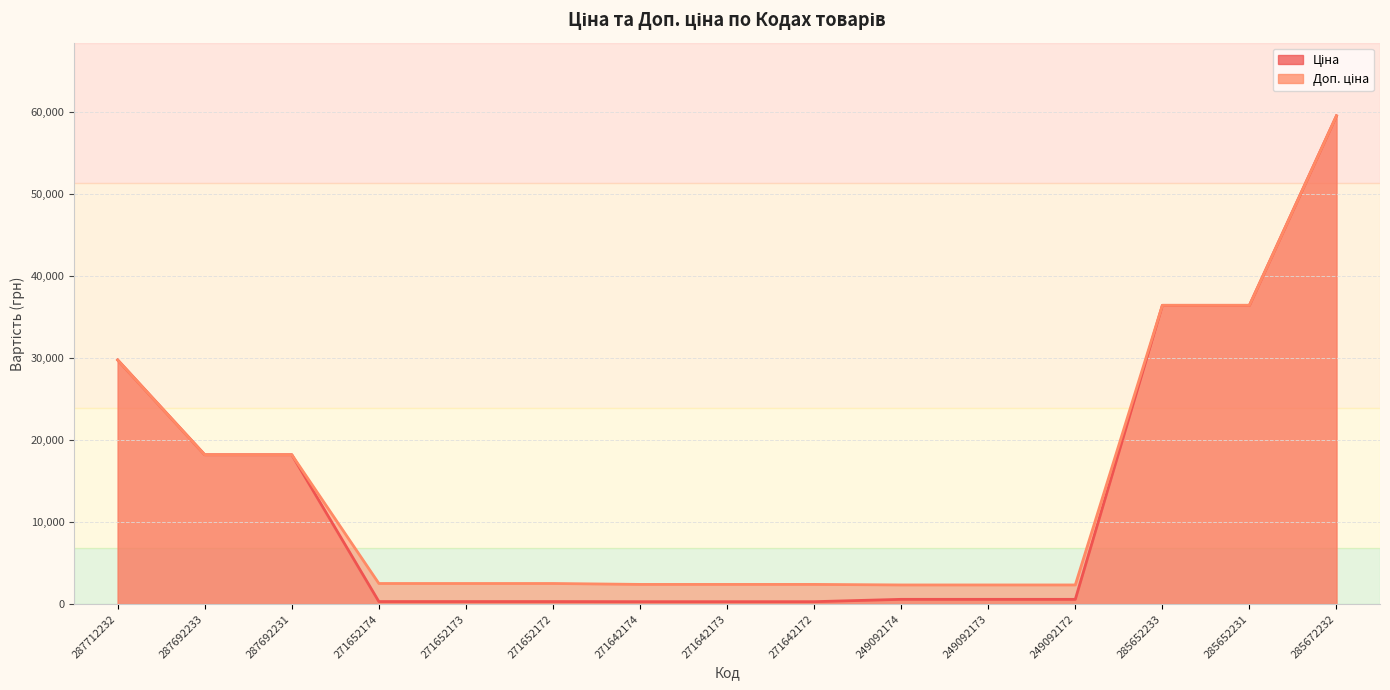

True or false: Ціна has a value of 490.8 at 271652172.

False